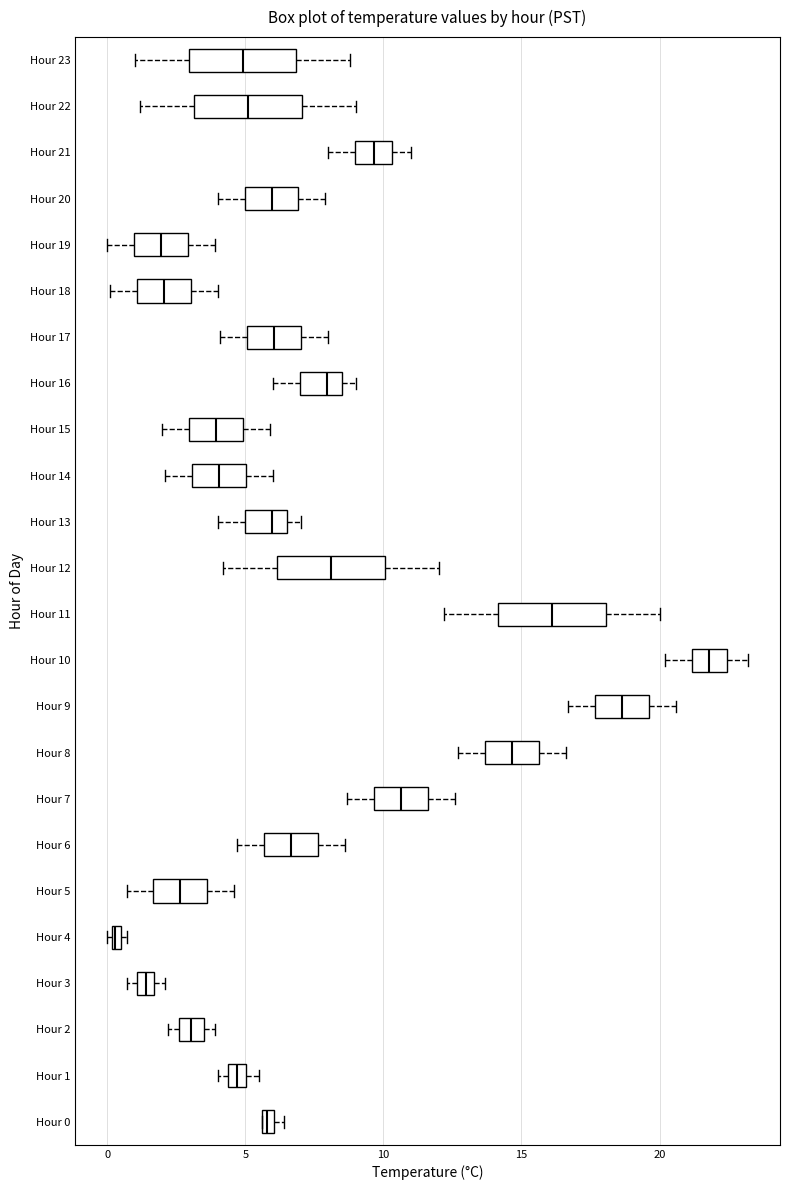

Which box's median line is the furthest to the right?

Hour 10